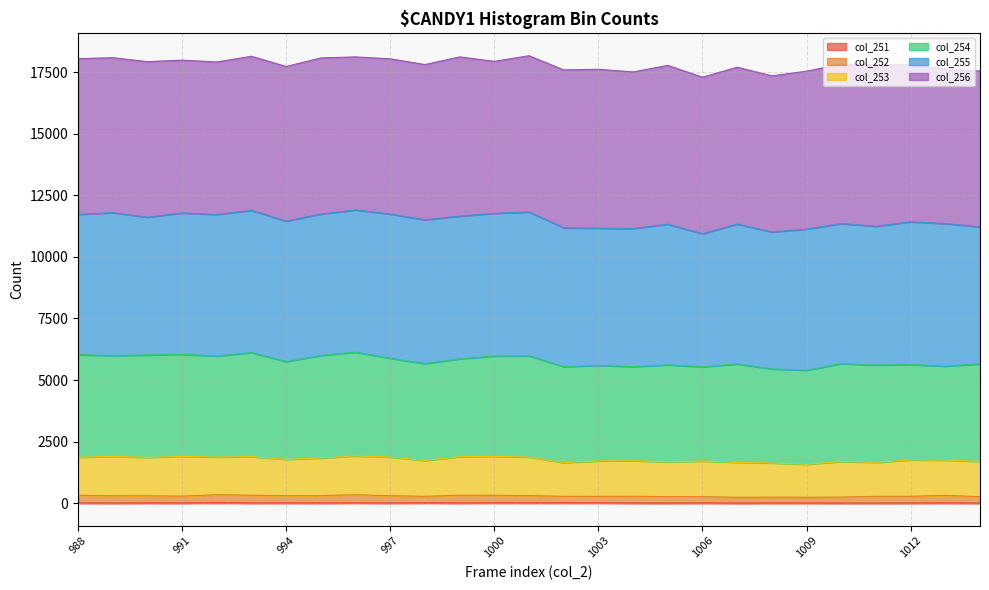

Between 1011 and 990, which is larger?

990